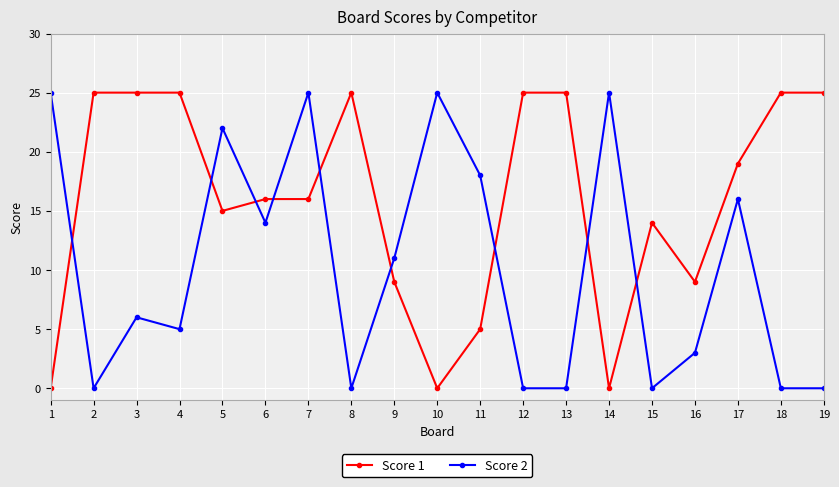

Between which two adjacent categories do Score 2 and Score 1 first intersect?

1 and 2